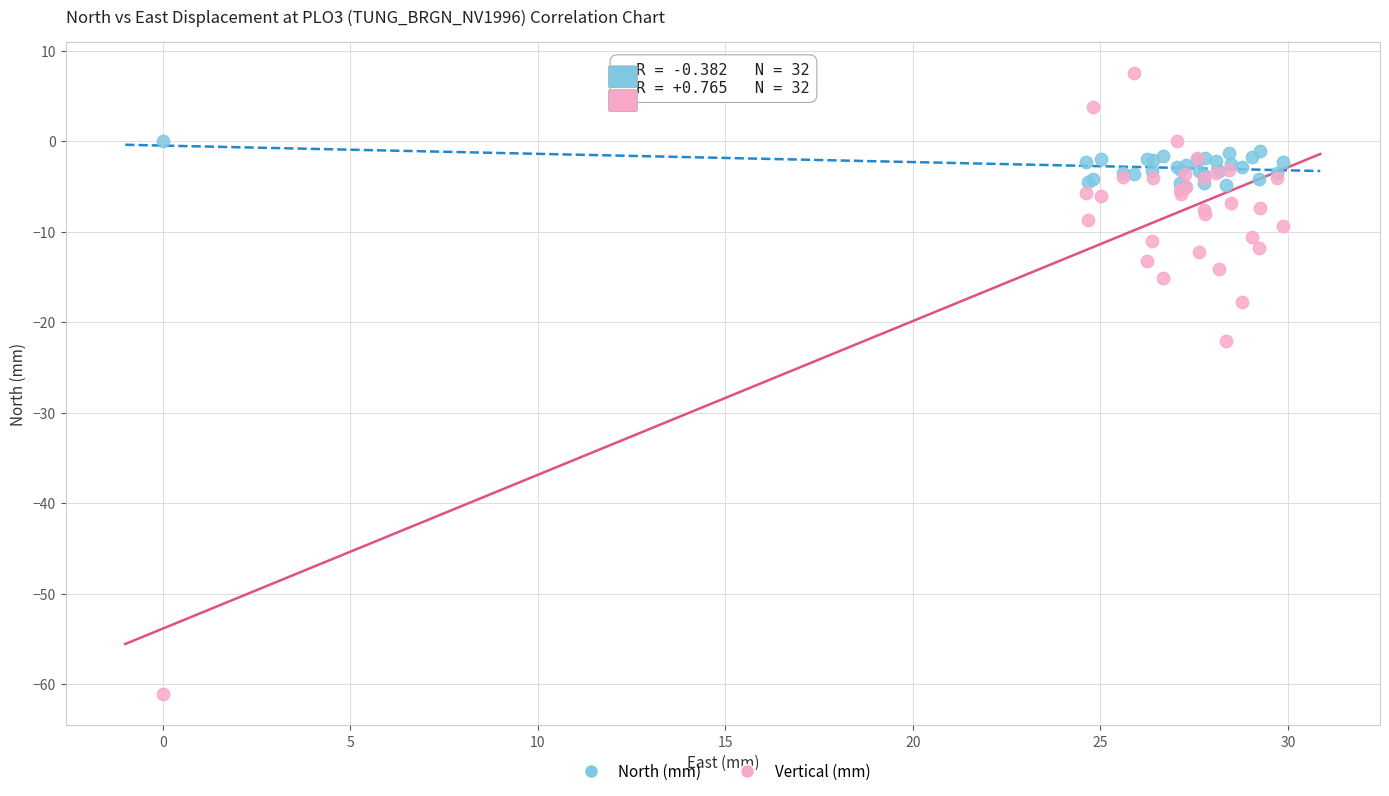

Across all series, what Y value is closest to -26?

-22.1